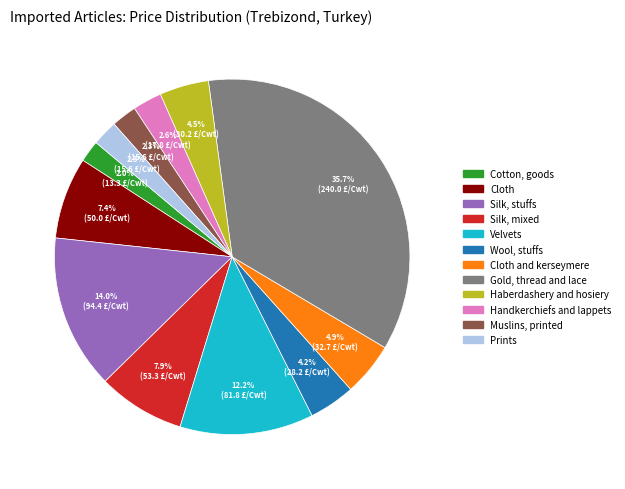

Does any single category account for the majority?

No